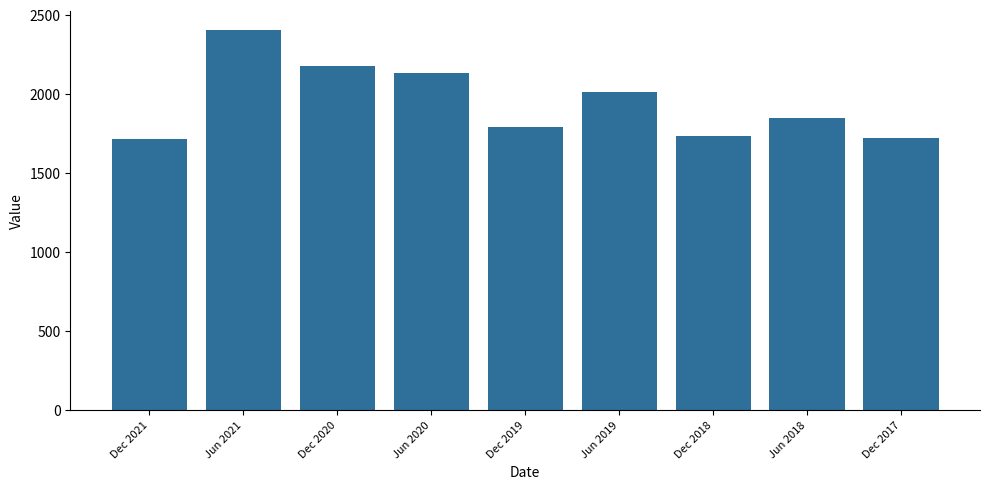

Does the chart contain any negative values?

No